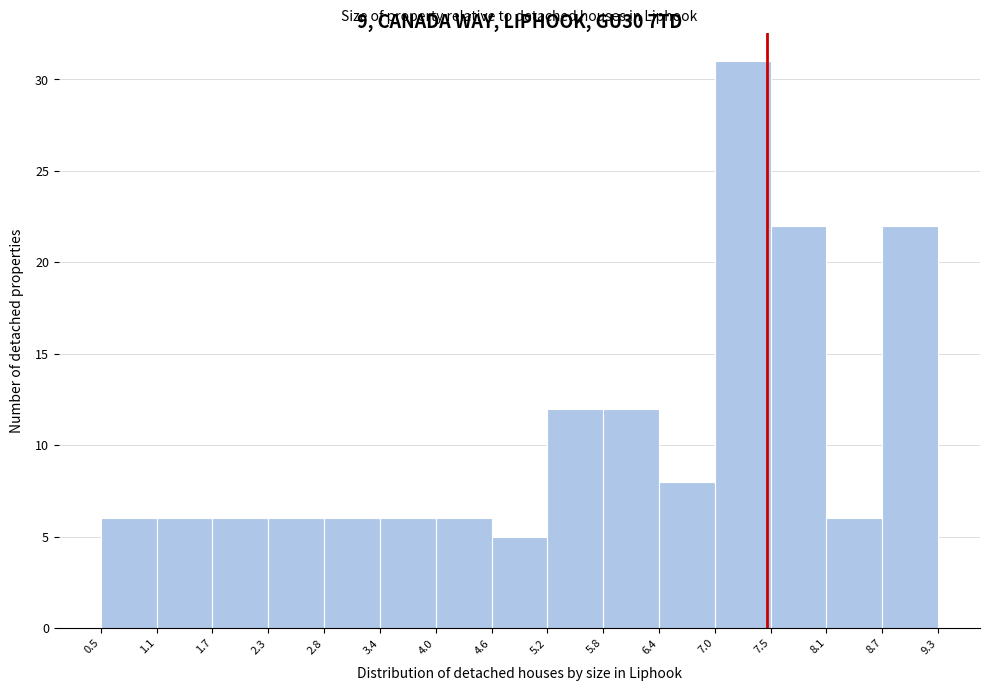

Which range on the x-axis has the tallest bar?

7.0 to 7.5